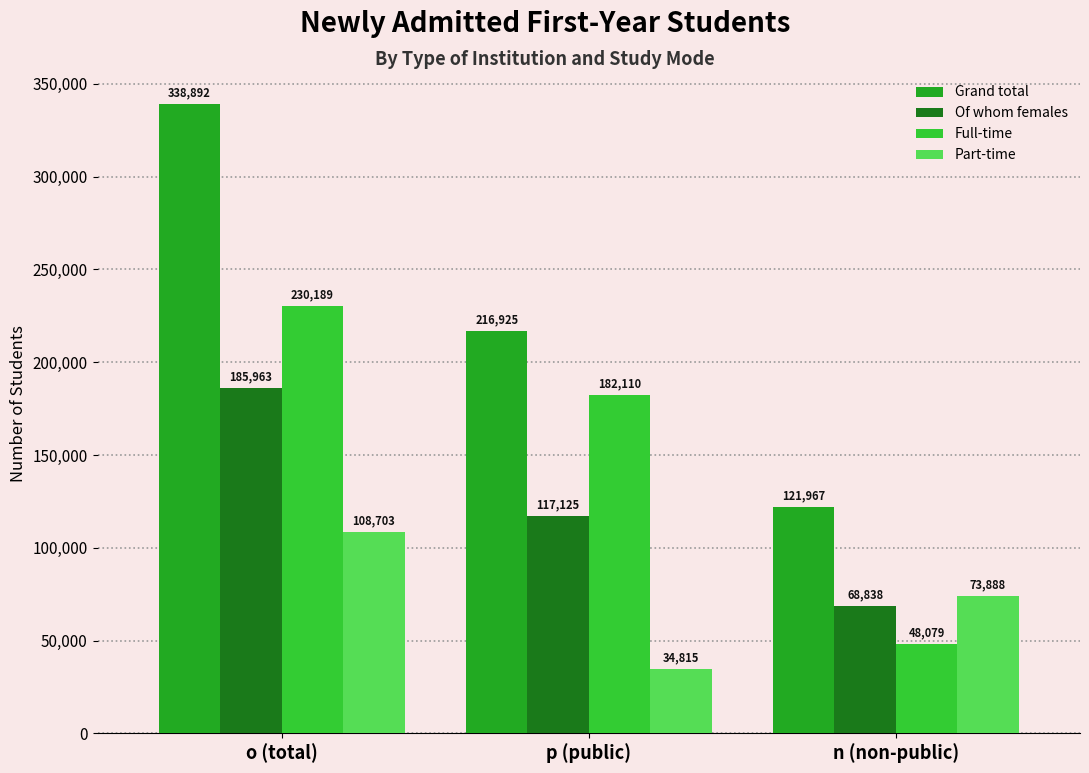

How many Grand total values are between 121967 and 338892?

3